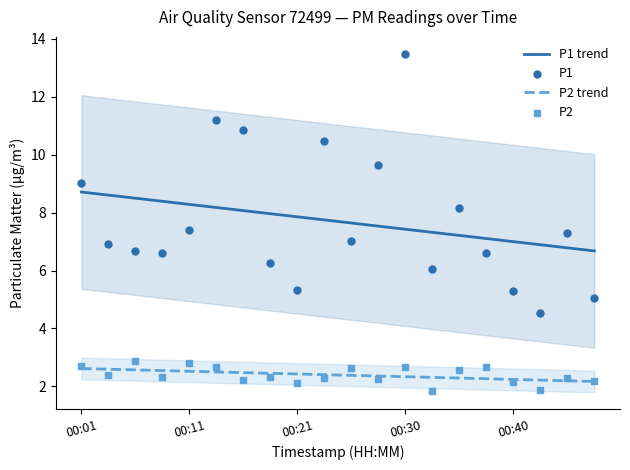

What is the minimum value for P2 trend?

2.2